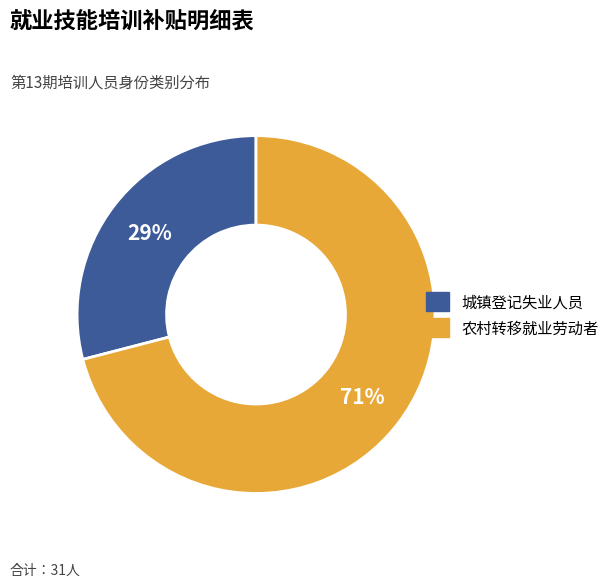

Count the number of slices in the pie.

2